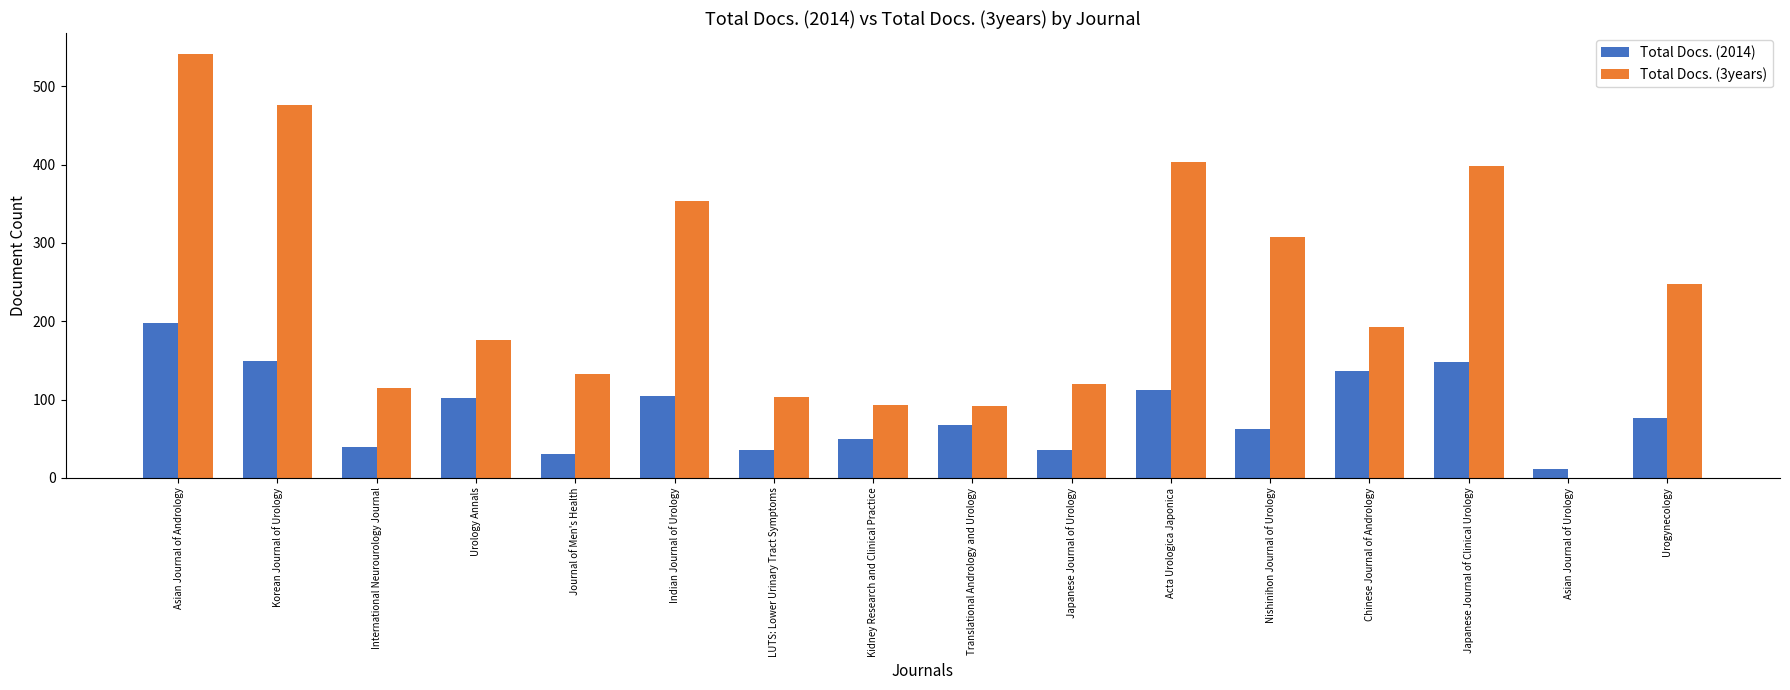

Between LUTS: Lower Urinary Tract Symptoms and Nishinihon Journal of Urology, which series saw the biggest shift?

Total Docs. (3years)